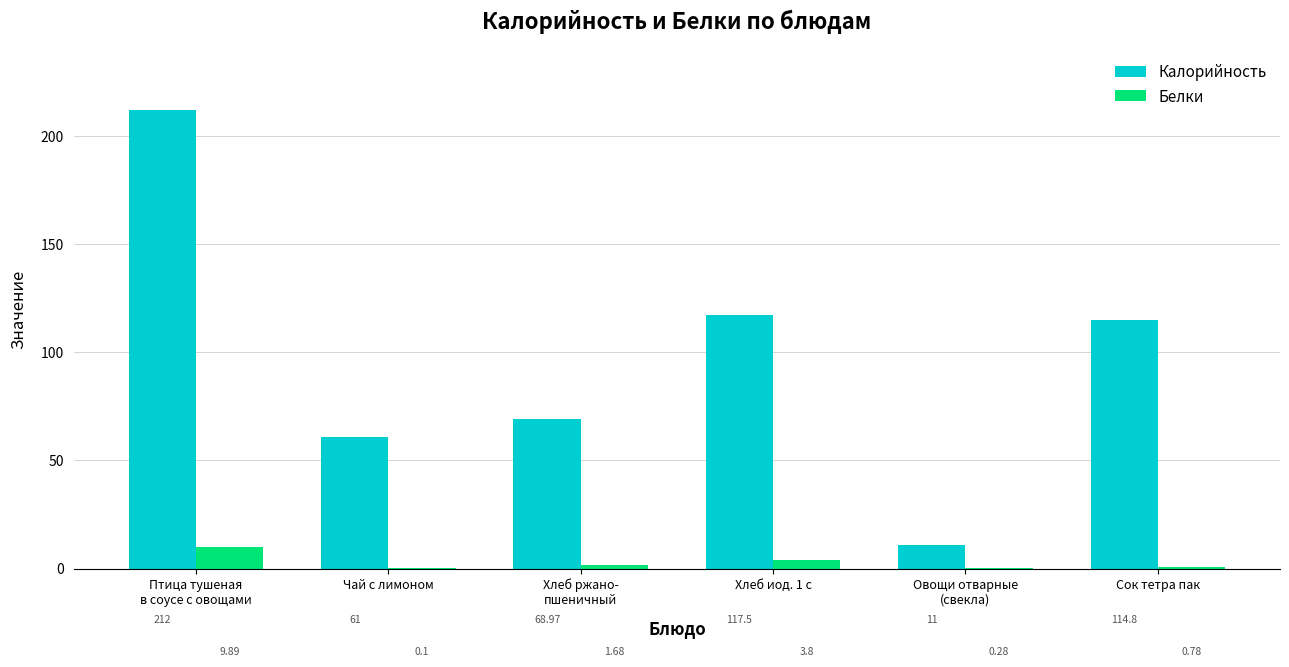

What is the total value across all series at Сок тетра пак?

115.6